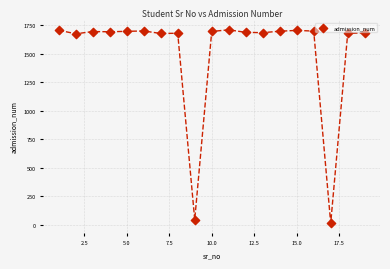

What is the range of X values (max minus min)?

18